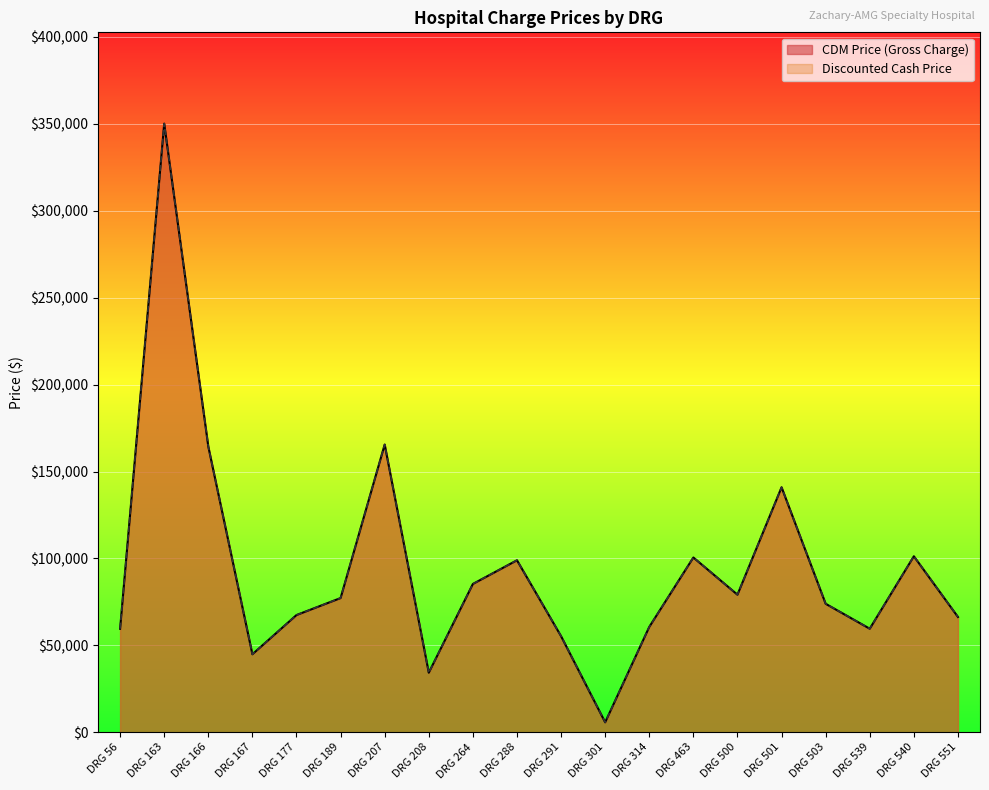

True or false: CDM Price (Gross Charge) and Discounted Cash Price intersect in this chart.

False